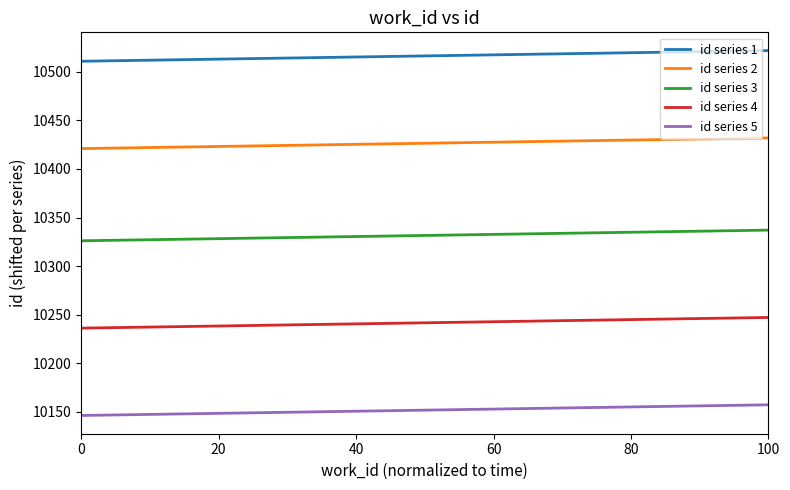

Does the chart display data point markers on the line(s)?

No